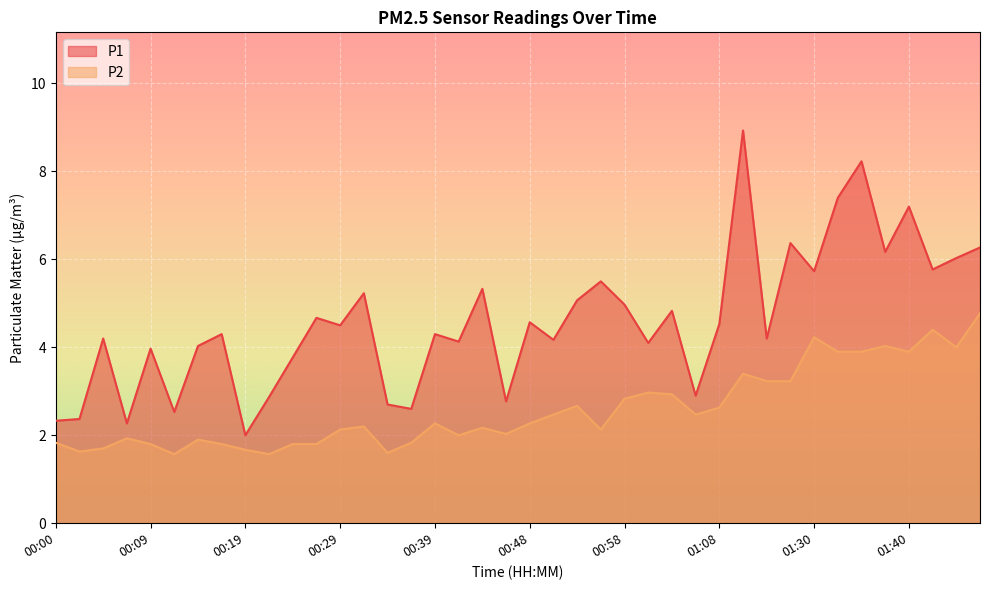

Does the chart display data point markers on the line(s)?

No